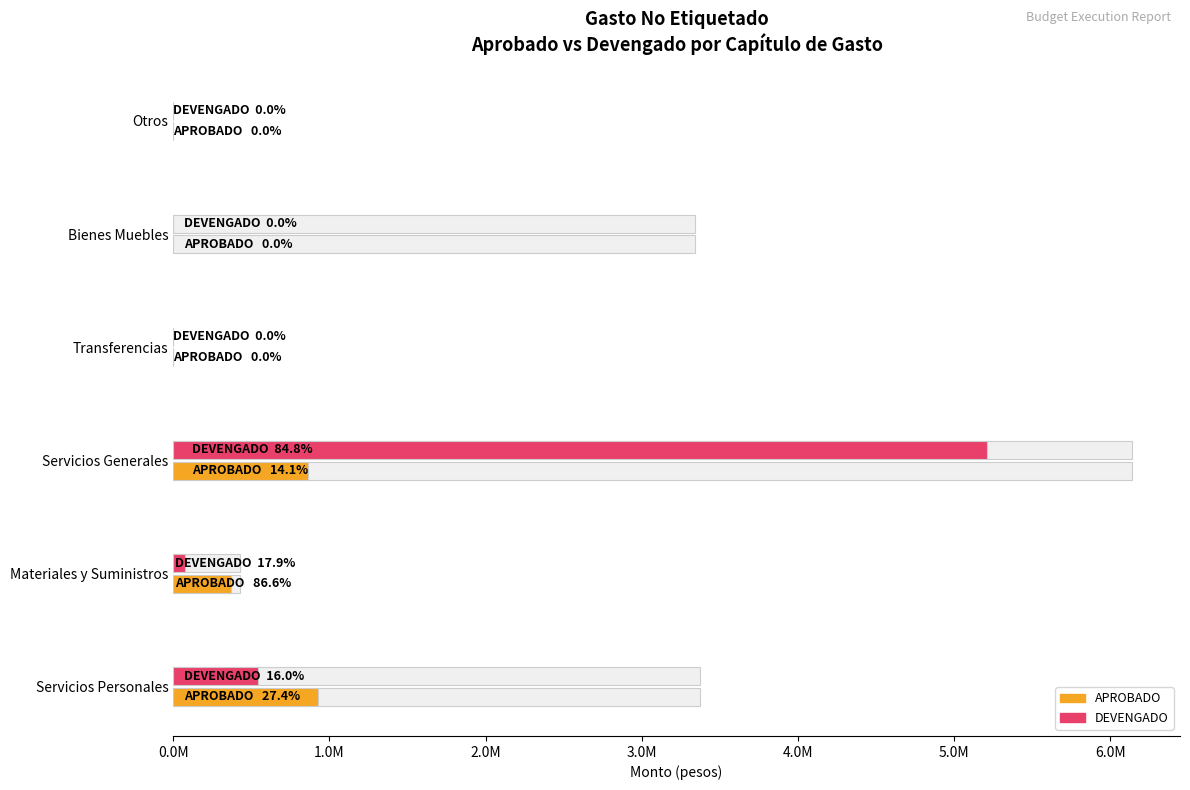

Reading left to right, transcribe all the data shown in this chart.

APROBADO: 925179.0	372000.0	865883.4	0.0	0.0	0.0
DEVENGADO: 540823.4	77070.9	5208681.0	0.0	0.0	0.0